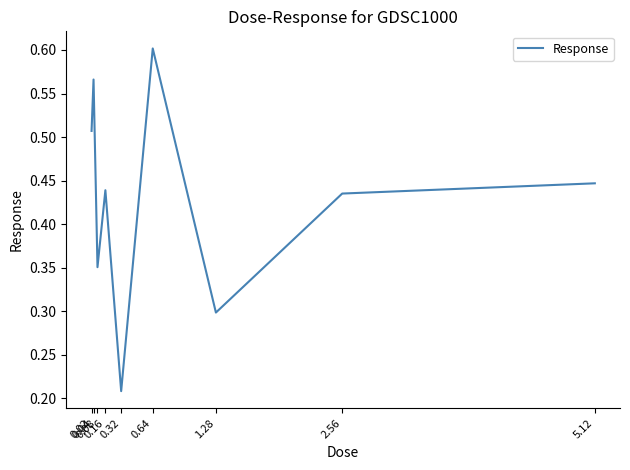

What value does the data have at 0.08?

0.4